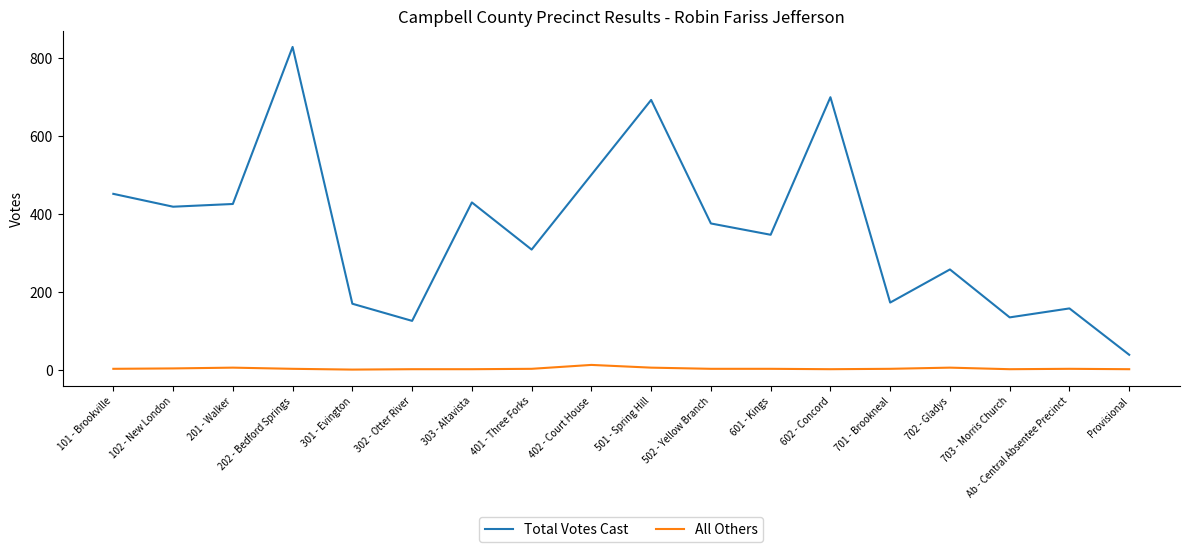

What position from the right is Provisional?

1